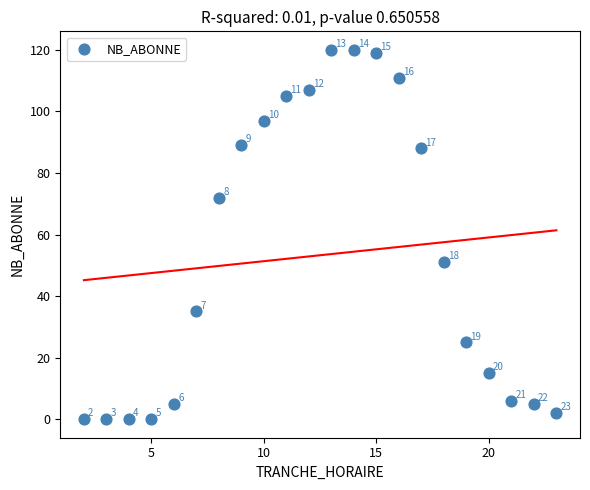

What Y value in the scatter plot is closest to 60?

51